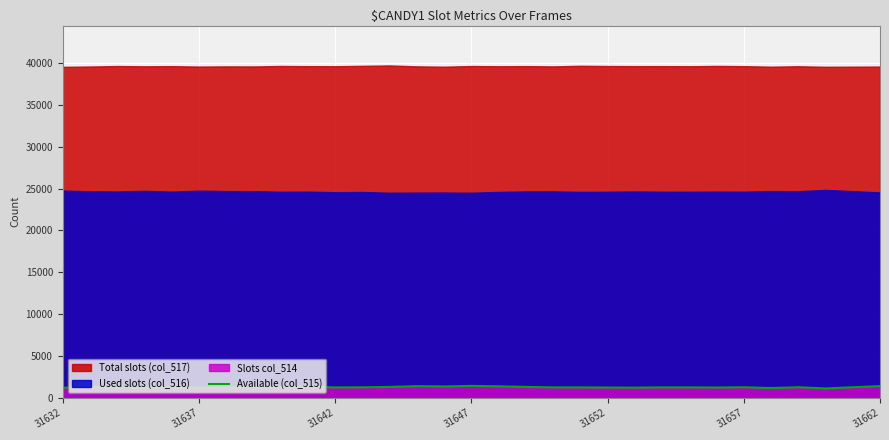

What is the ratio of the value at 21 to the value at 16?

0.9